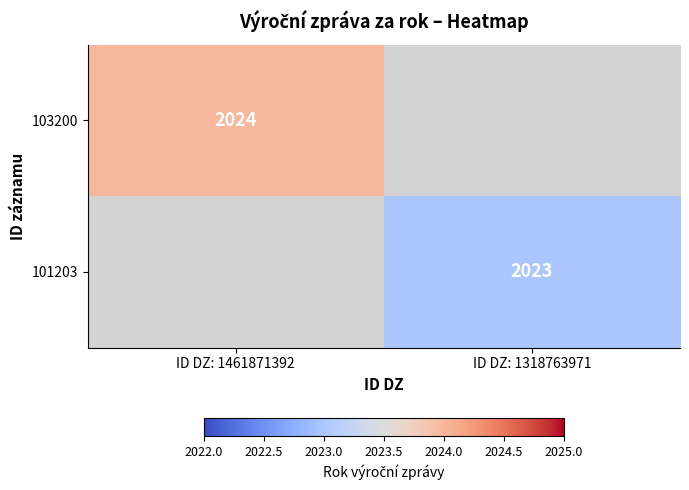

How many data points does each series have?

2